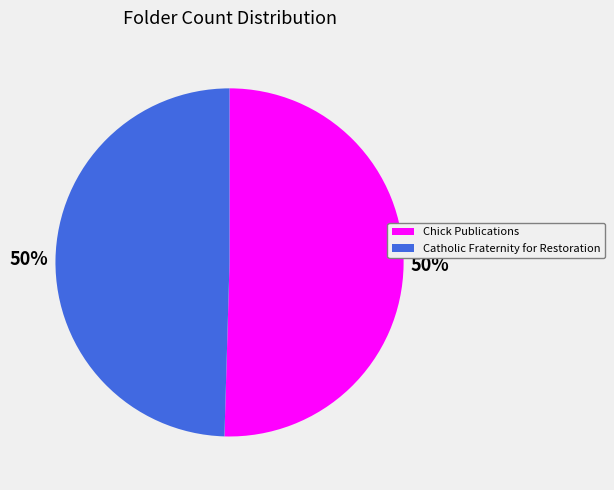

Is the sum of Catholic Fraternity for Restoration and Chick Publications greater than half?

Yes